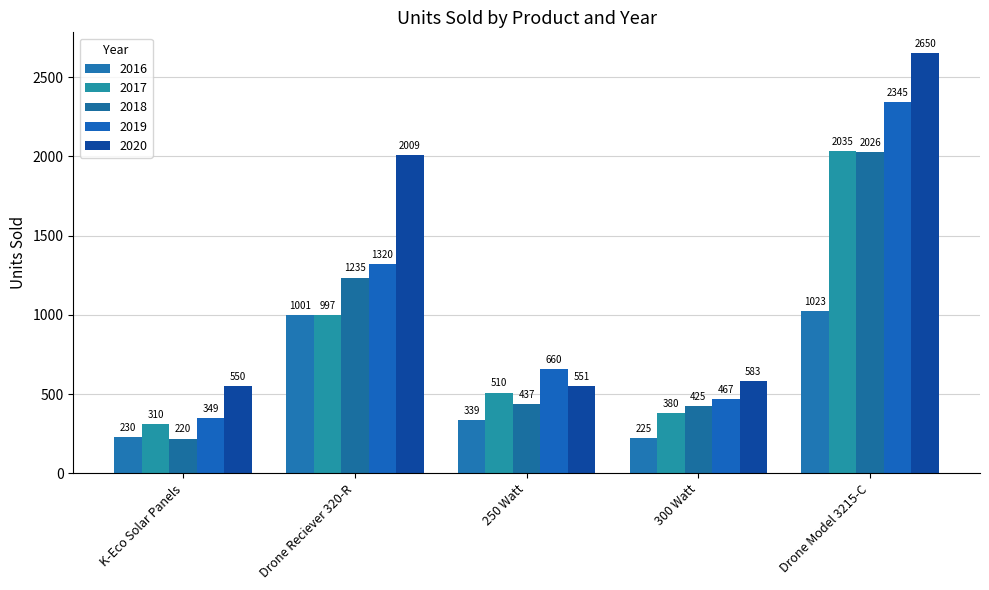

Which series has the largest total across all categories?

2020